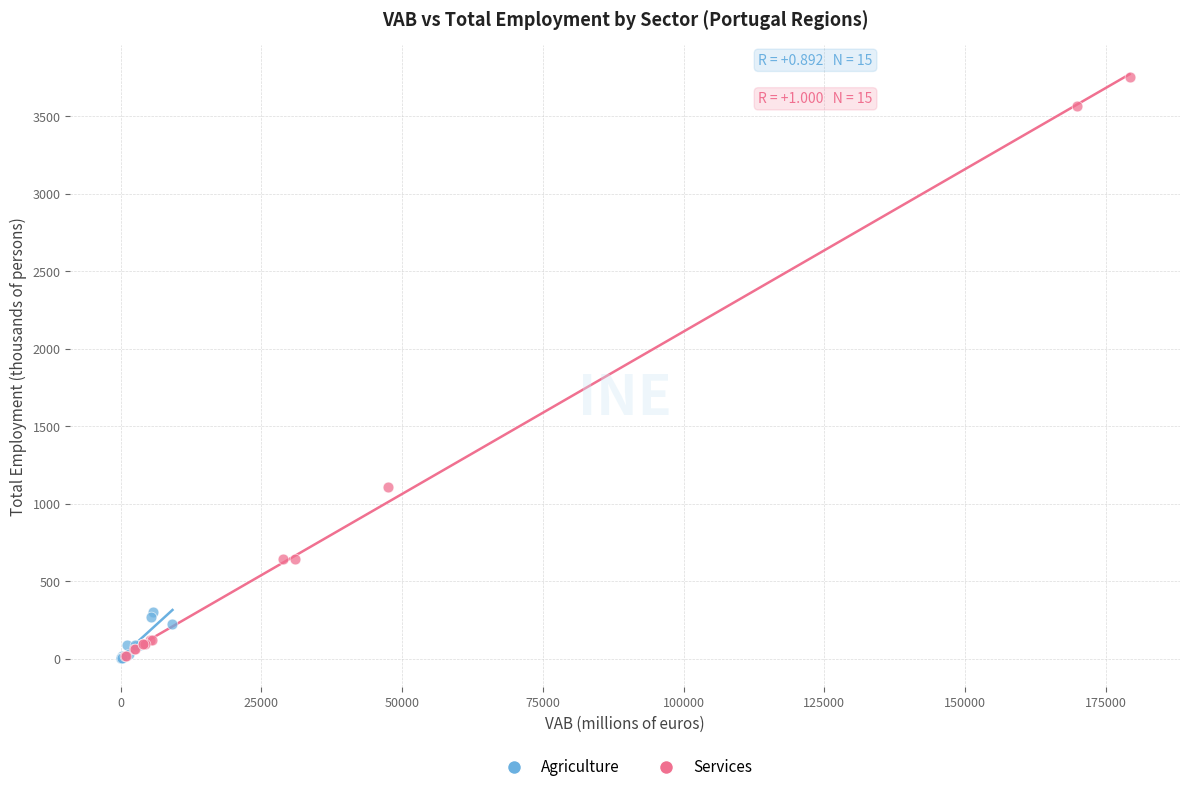

Which series has the widest spread of Y values?

Services